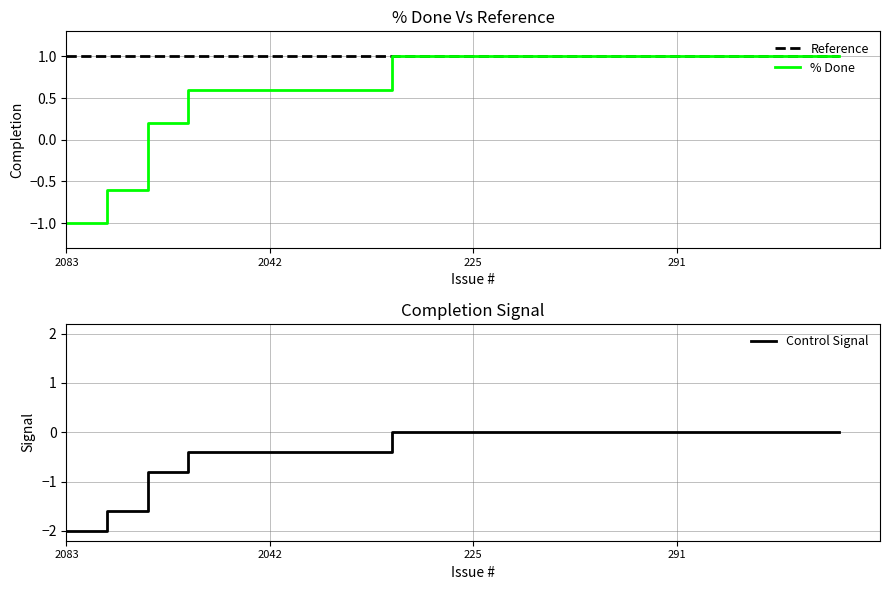

What is the smallest value displayed?

-2.0